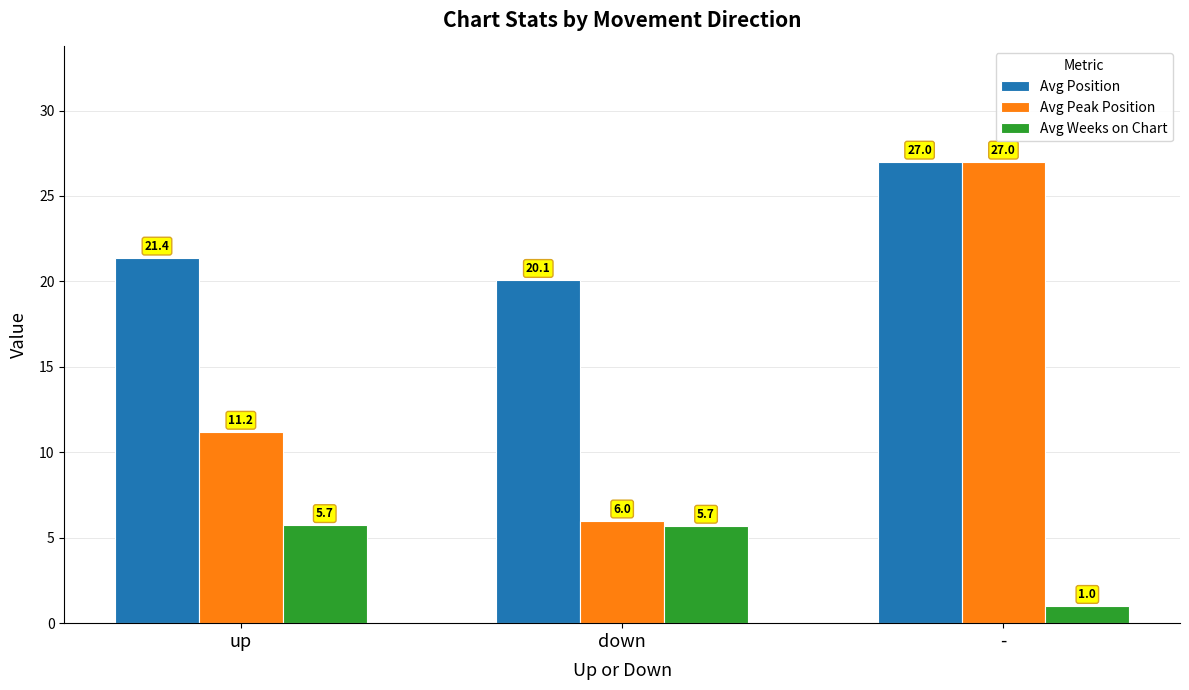

Reading right to left, transcribe all the data shown in this chart.

Avg Position: -=27.0	down=20.1	up=21.4
Avg Peak Position: -=27.0	down=6.0	up=11.2
Avg Weeks on Chart: -=1.0	down=5.7	up=5.7